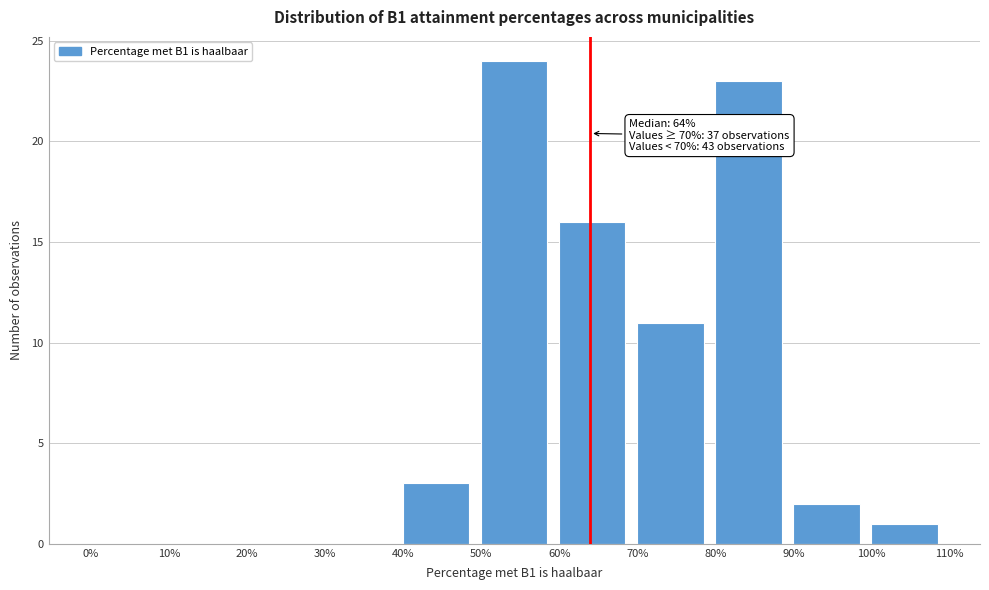

Which range on the x-axis has the tallest bar?

50% to 60%